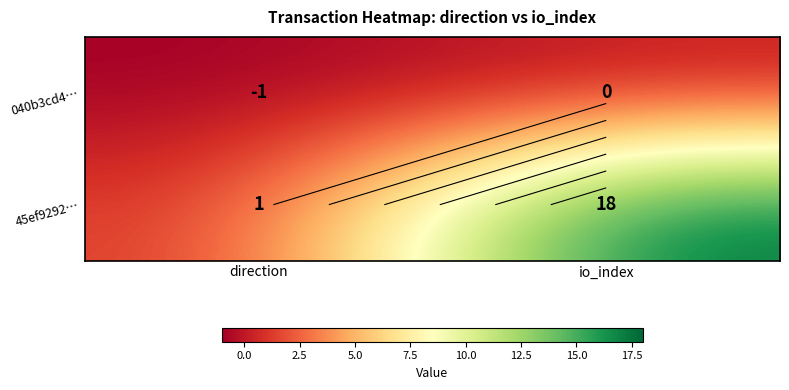

What is the sum of the 040b3cd4… values at io_index and direction?

-1